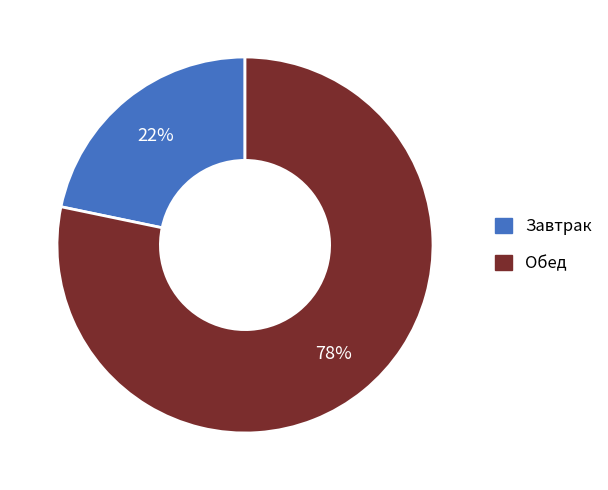

Is it true that Завтрак is 9% of the pie?

False